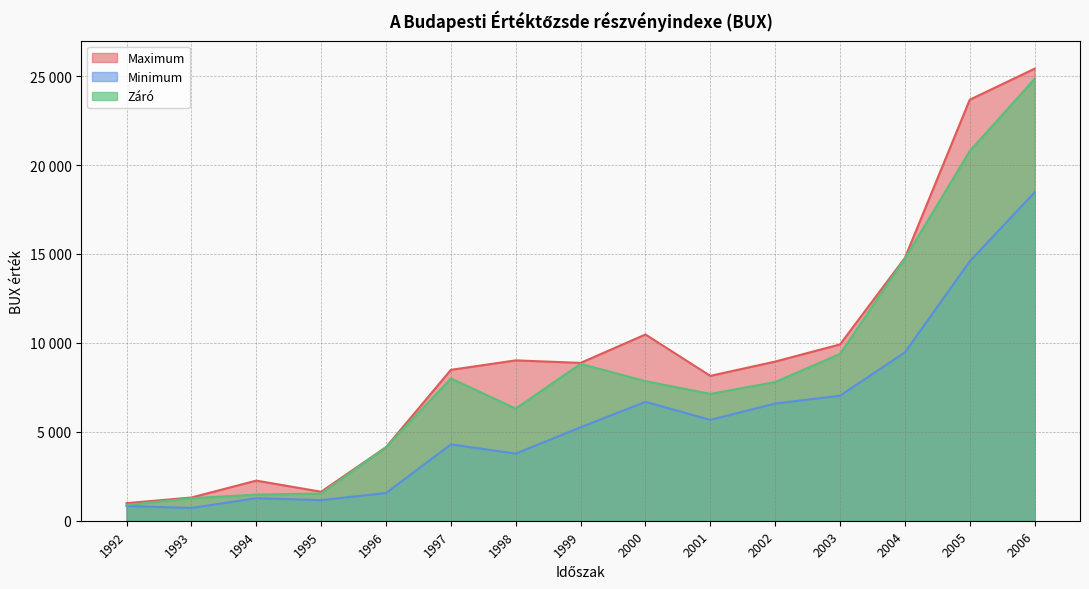

What value does the Minimum series have at 2002?

6589.8